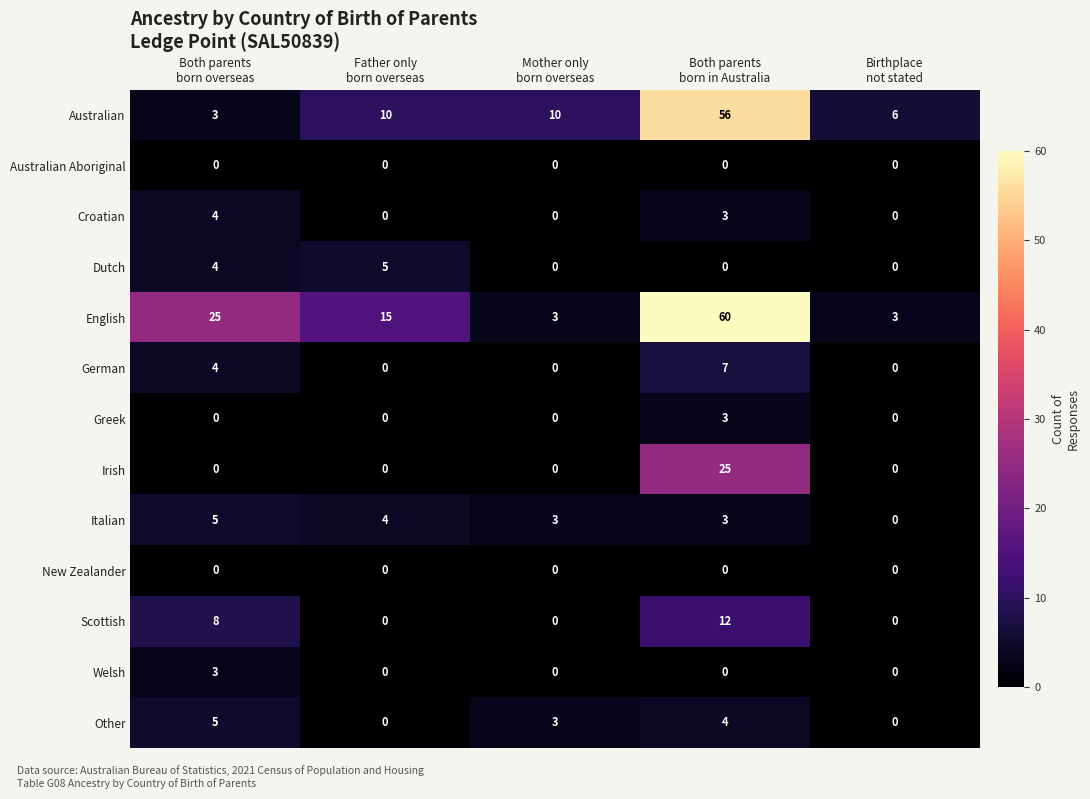

What is the sum of all Irish values?

25